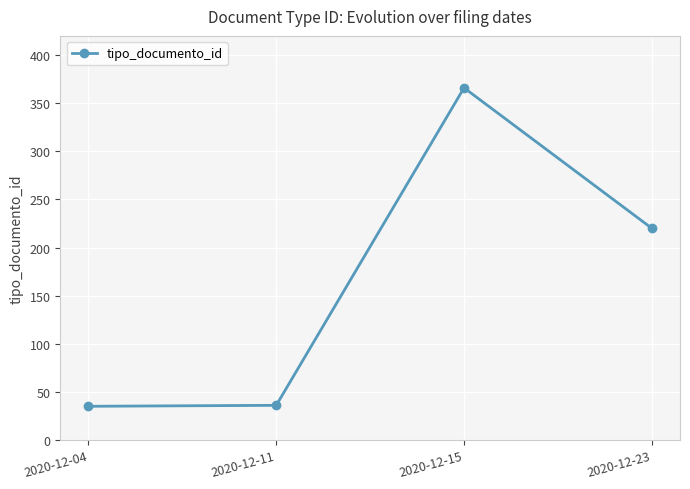

How many lines are shown in the chart?

1